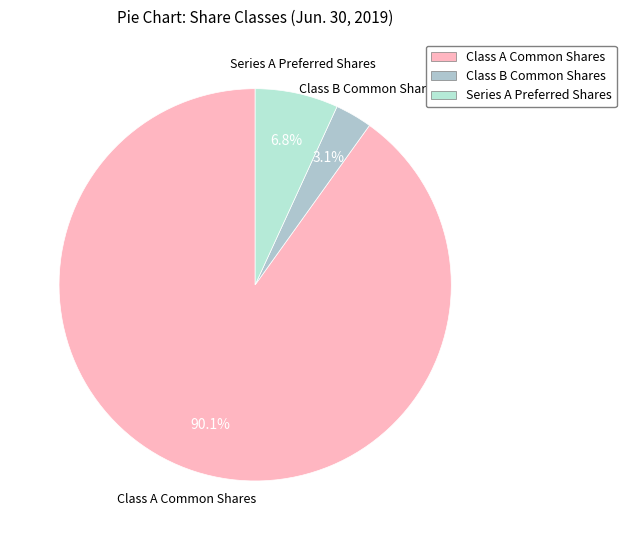

Between Class B Common Shares and Class A Common Shares, which is larger?

Class A Common Shares